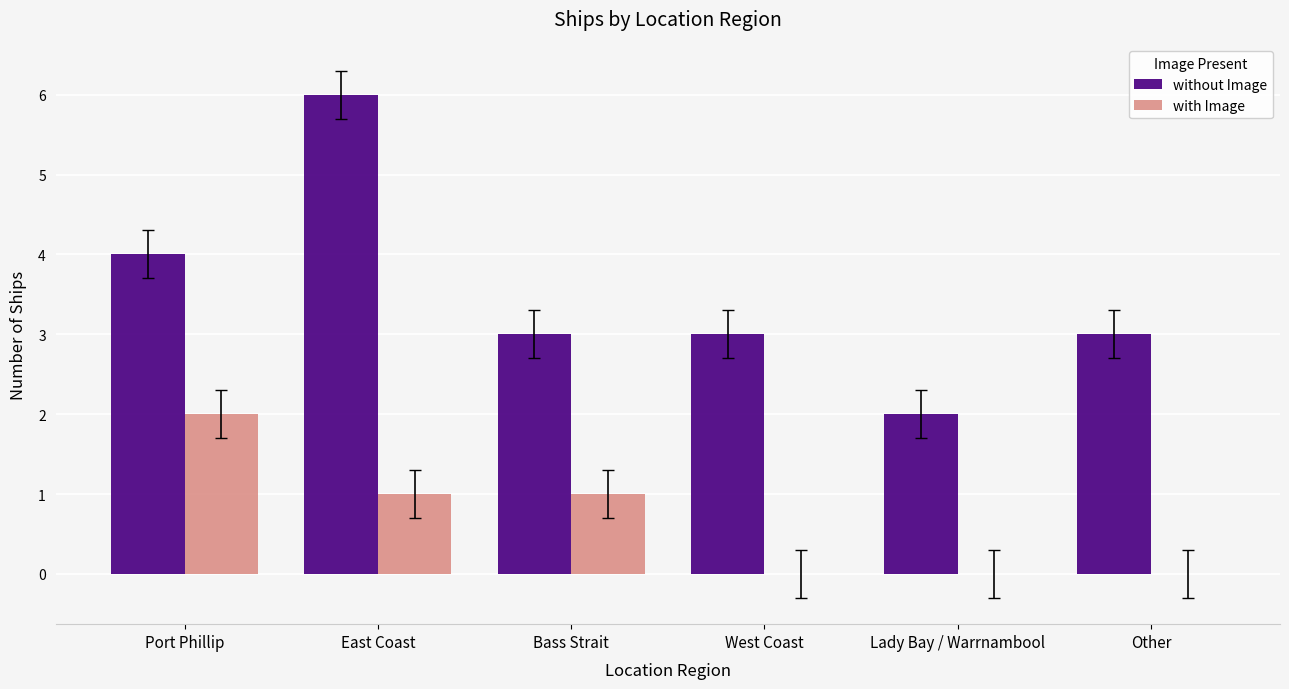

Is it true that without Image equals 6 at Port Phillip?

False